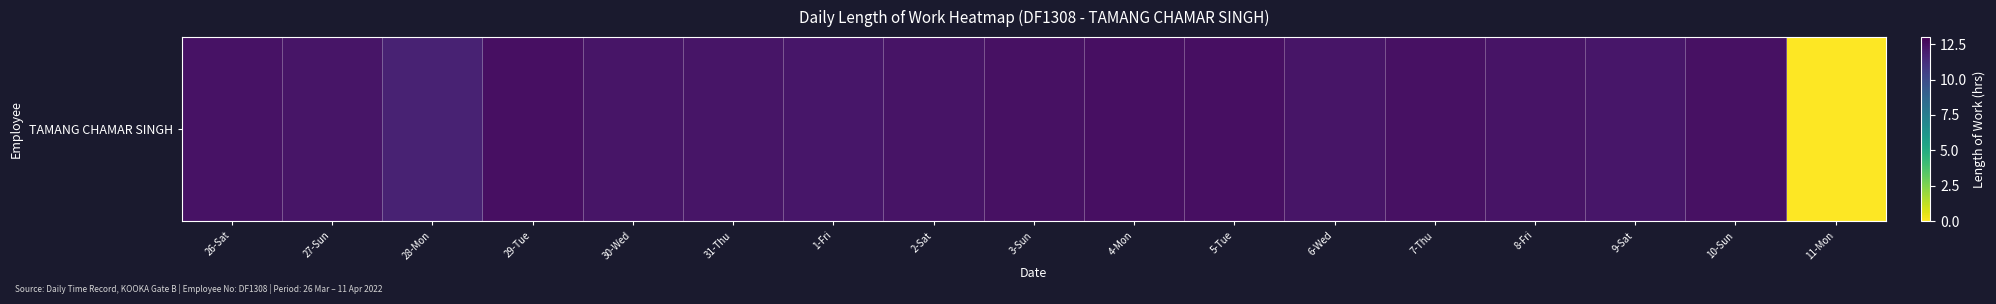

What is the difference between the maximum and minimum values?

12.5